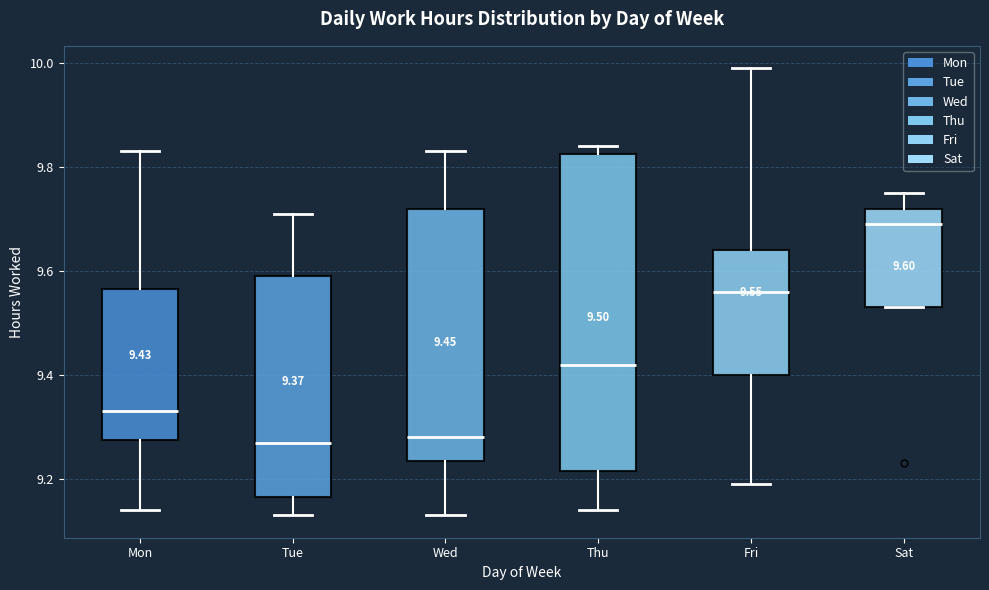

Comparing the boxes themselves (not the whiskers), which one is the tallest?

Thu